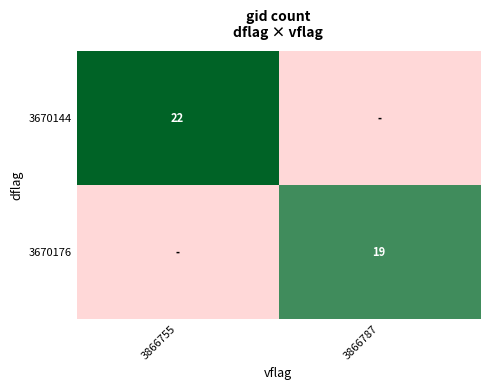

Is the value of 3670176 at 3866787 greater than the value of 3670144 at 3866755?

No